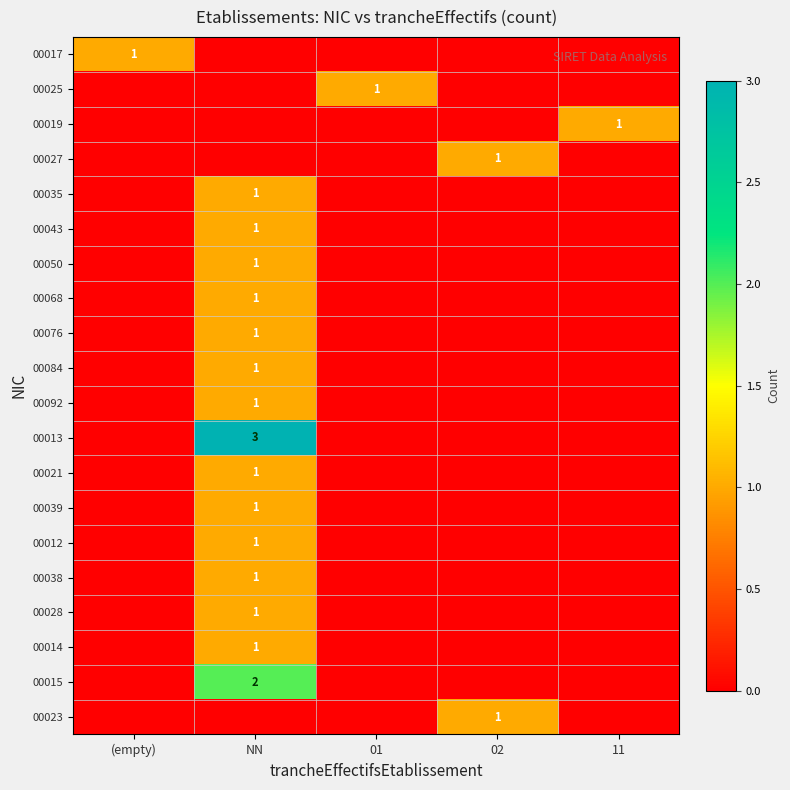

What is the spread (max minus min) of values at NN?

3